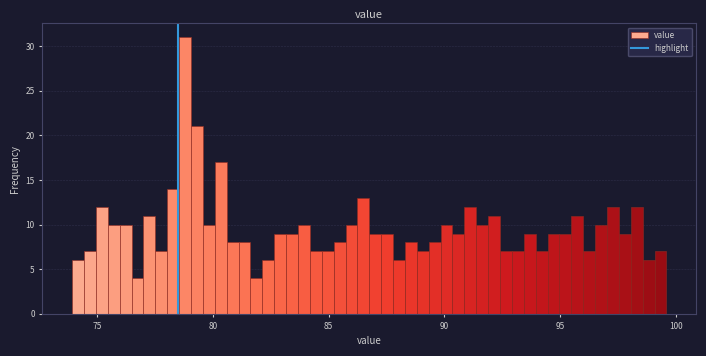

Around what value on the x-axis is the tallest bar? Give the approximate position of its centre, as read against the axis.

79.0